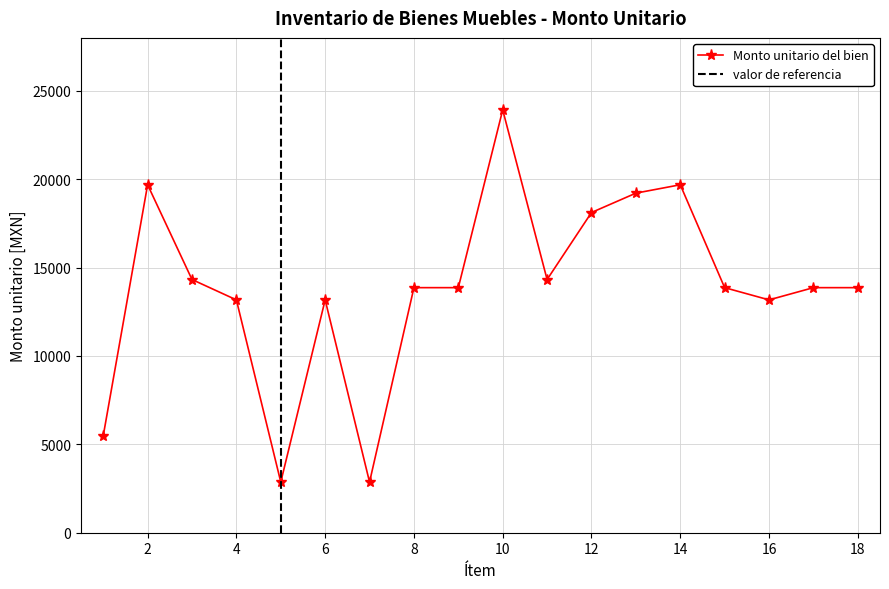

True or false: Monto unitario del bien has more than 0 points higher than both neighbors.

True